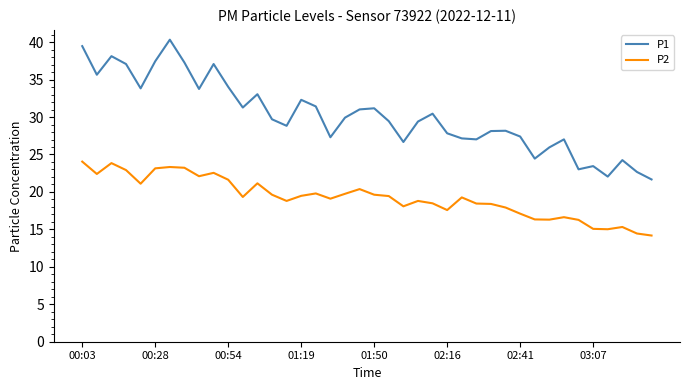

Does the chart have visible grid lines?

No